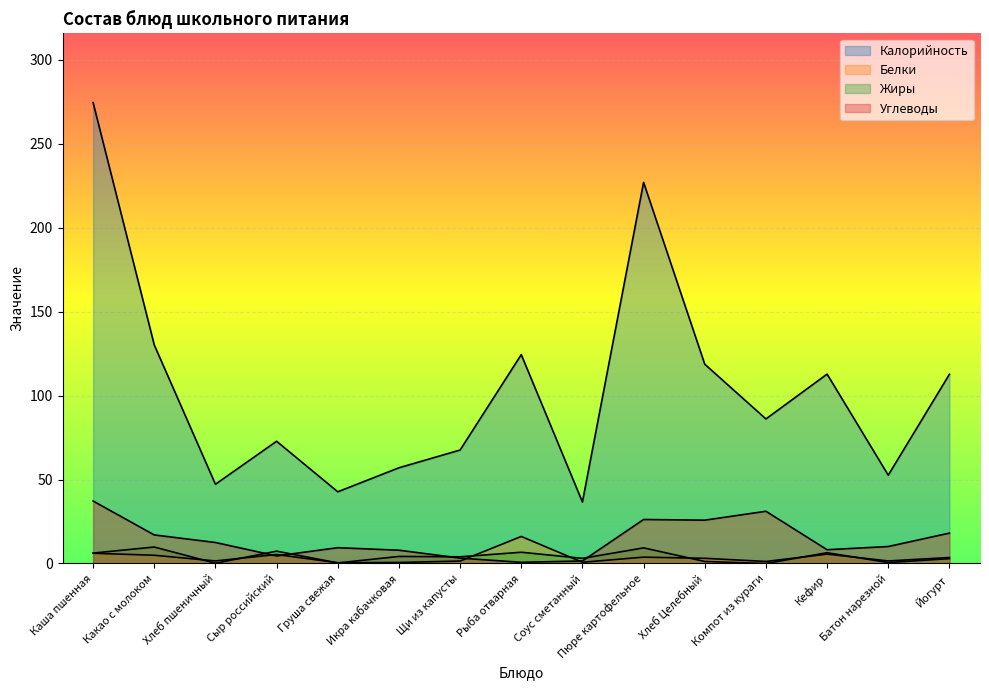

Is the value of Калорийность at Пюре картофельное greater than the value of Белки at Батон нарезной?

Yes